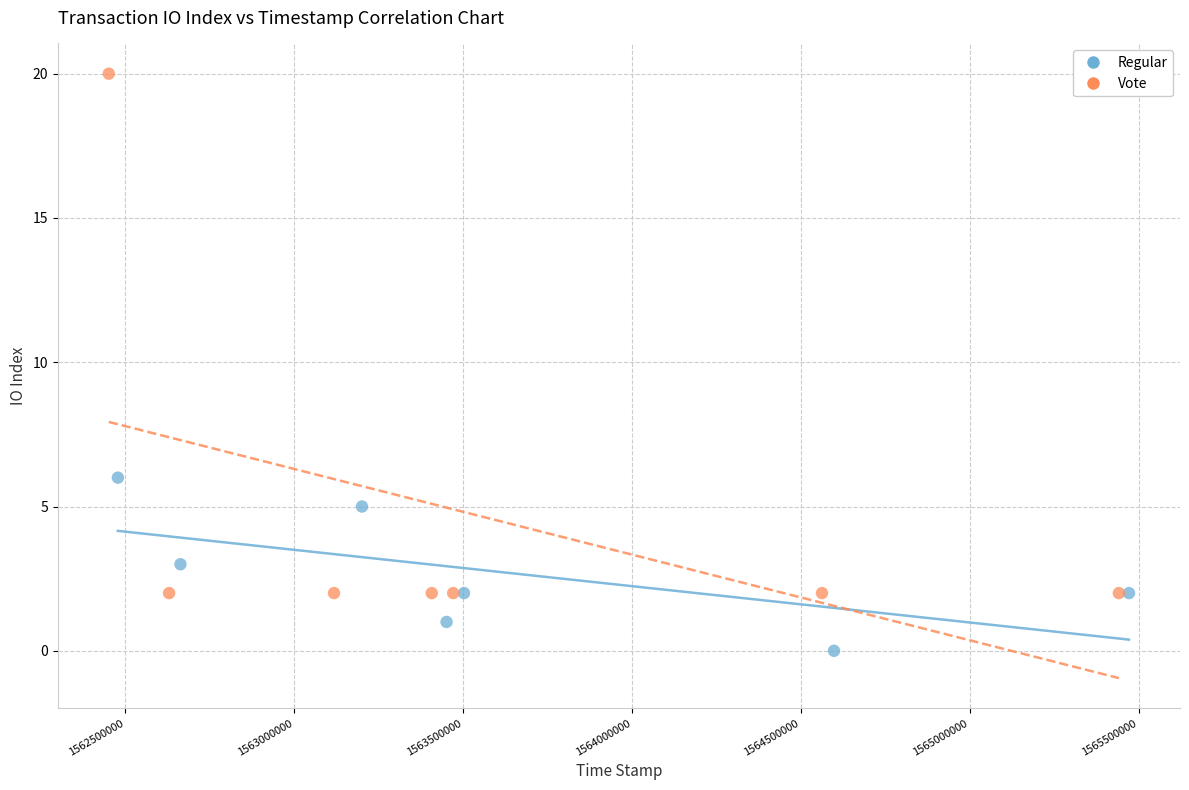

Which series has the largest Y range (max minus min)?

Vote